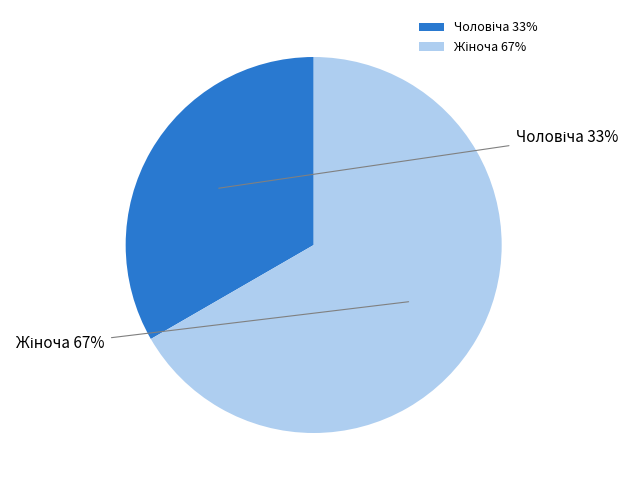

What percentage is the Чоловіча slice, to the nearest percent?

33%